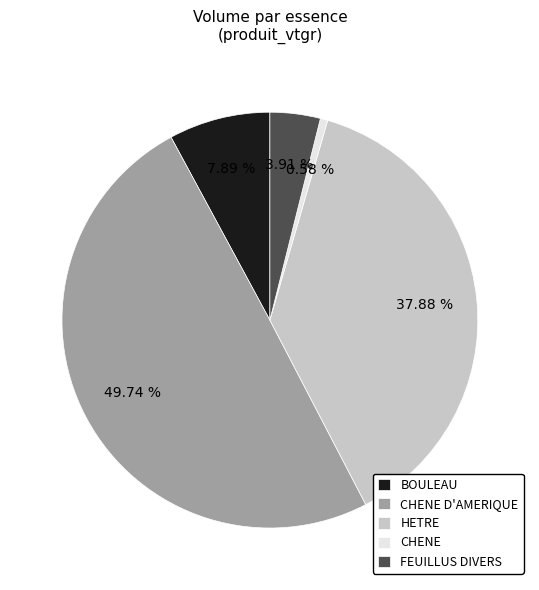

What is the smallest slice in the pie chart?

CHENE